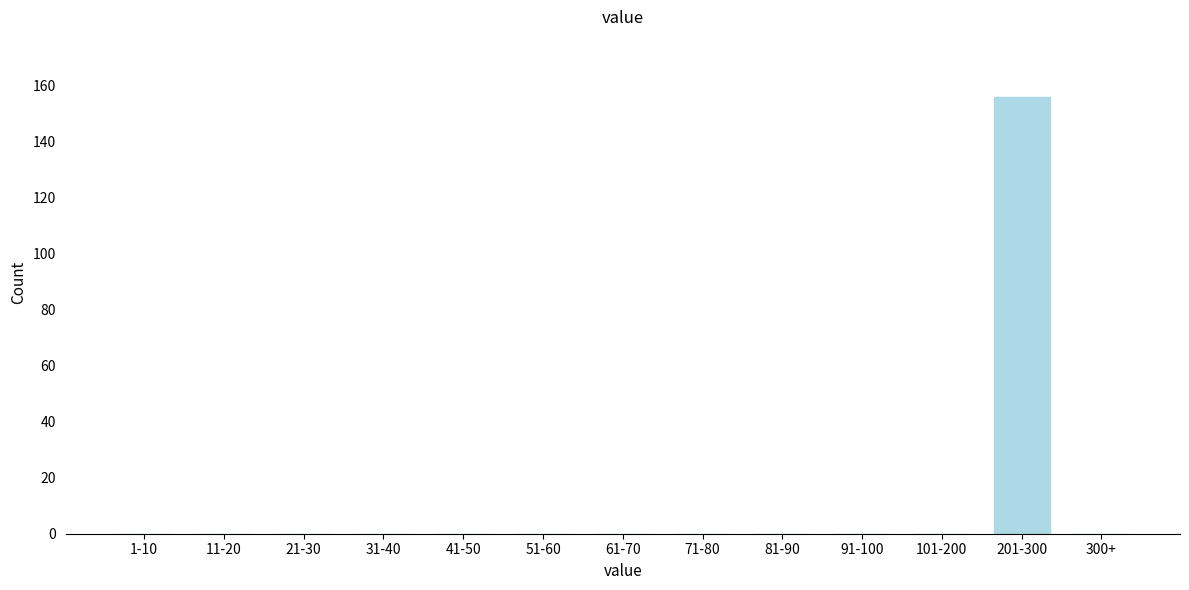

Reading left to right, list all the values displayed in this chart.

1-10=0	11-20=0	21-30=0	31-40=0	41-50=0	51-60=0	61-70=0	71-80=0	81-90=0	91-100=0	101-200=0	201-300=156	300+=0